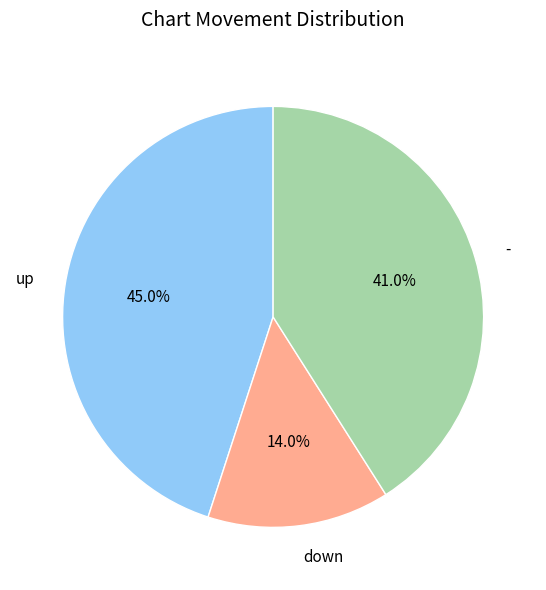

Is there a majority slice in this chart?

No